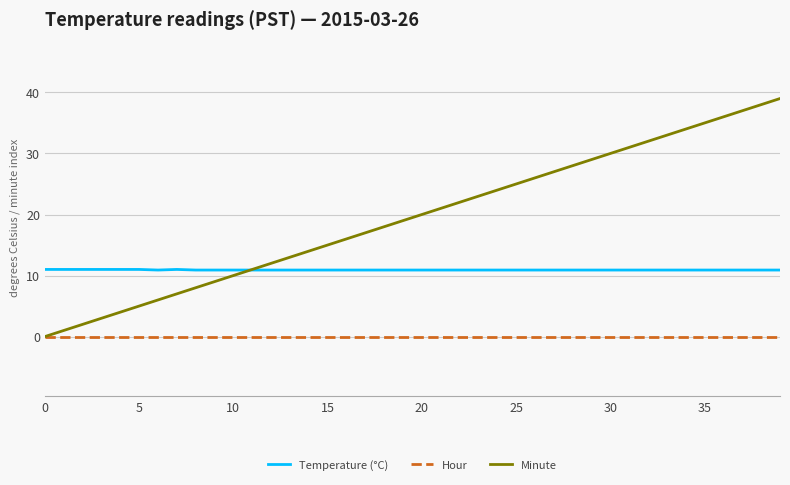

Rank the series by their average value, from lowest to highest.

Hour, Temperature (°C), Minute